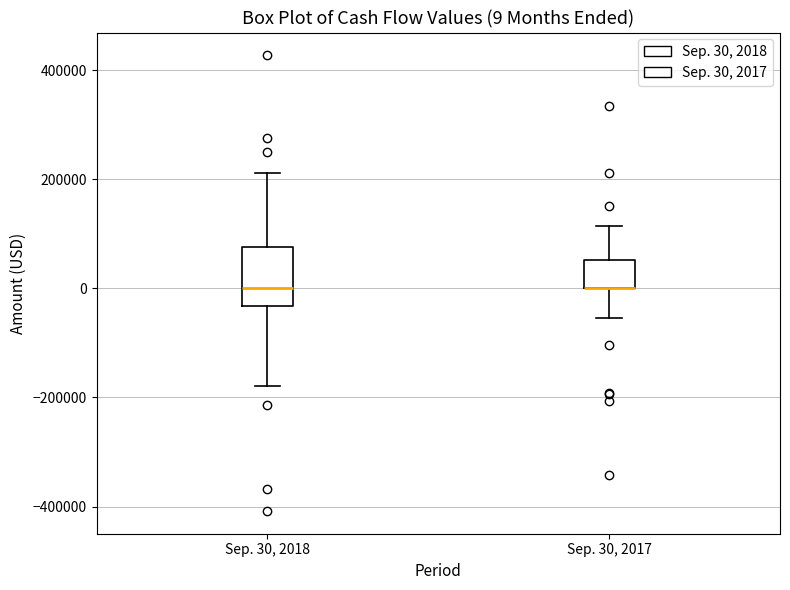

Which box is the tallest, from its lower edge to its upper edge?

Sep. 30, 2018